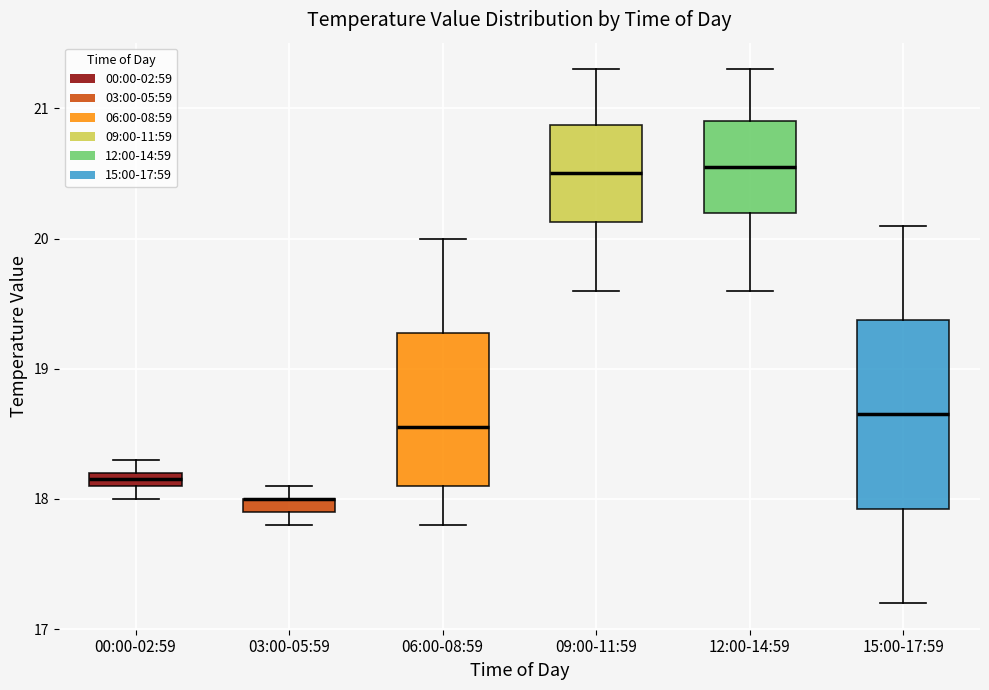

Where does the upper whisker of the box for 09:00-11:59 end on the y-axis? The values are not printed on the chart, so give them approximately, as read against the axis.

21.3